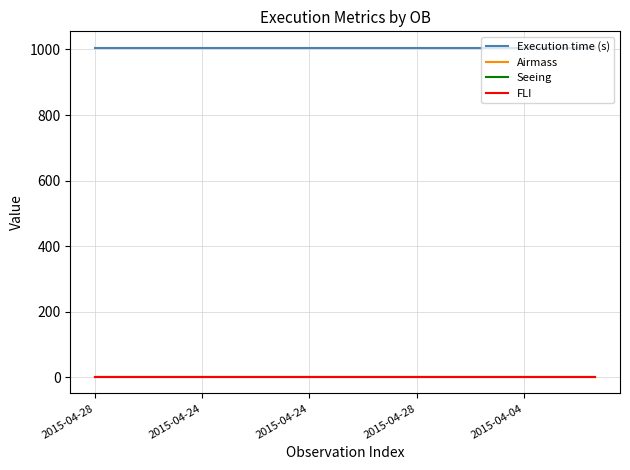

What is the maximum value shown in the chart?

1005.0